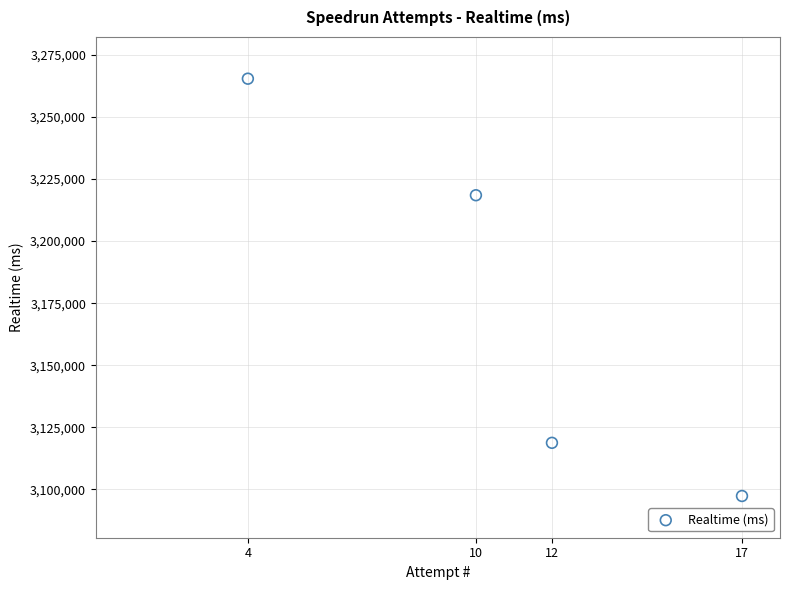

What Y value in the scatter plot is closest to 3181385?

3218475